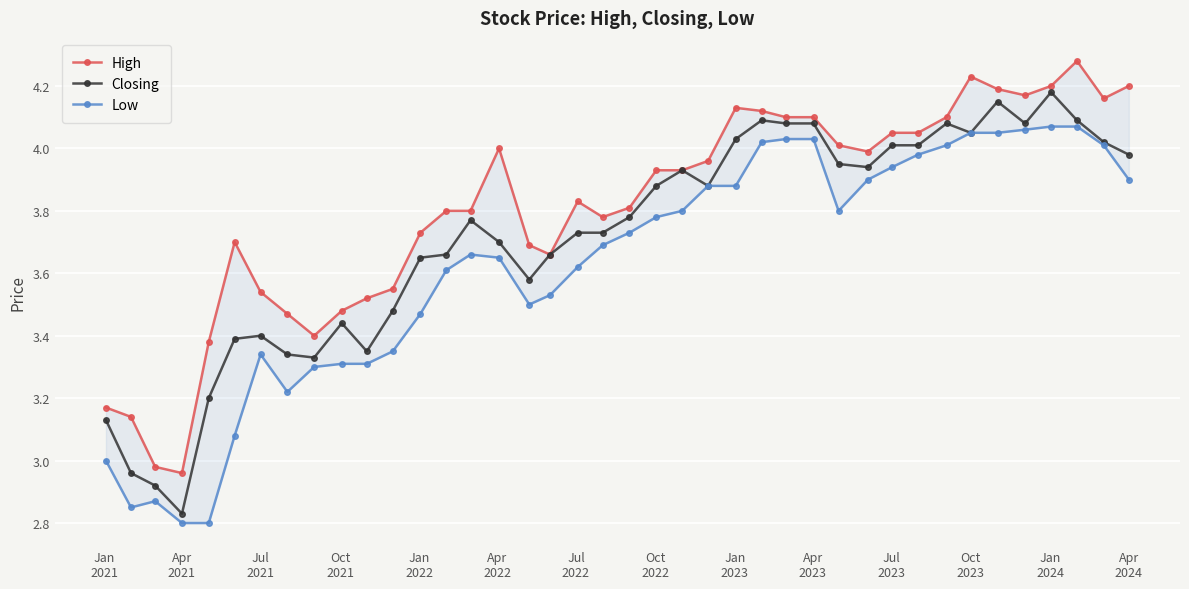

True or false: Closing has more than 2 points higher than both neighbors.

True